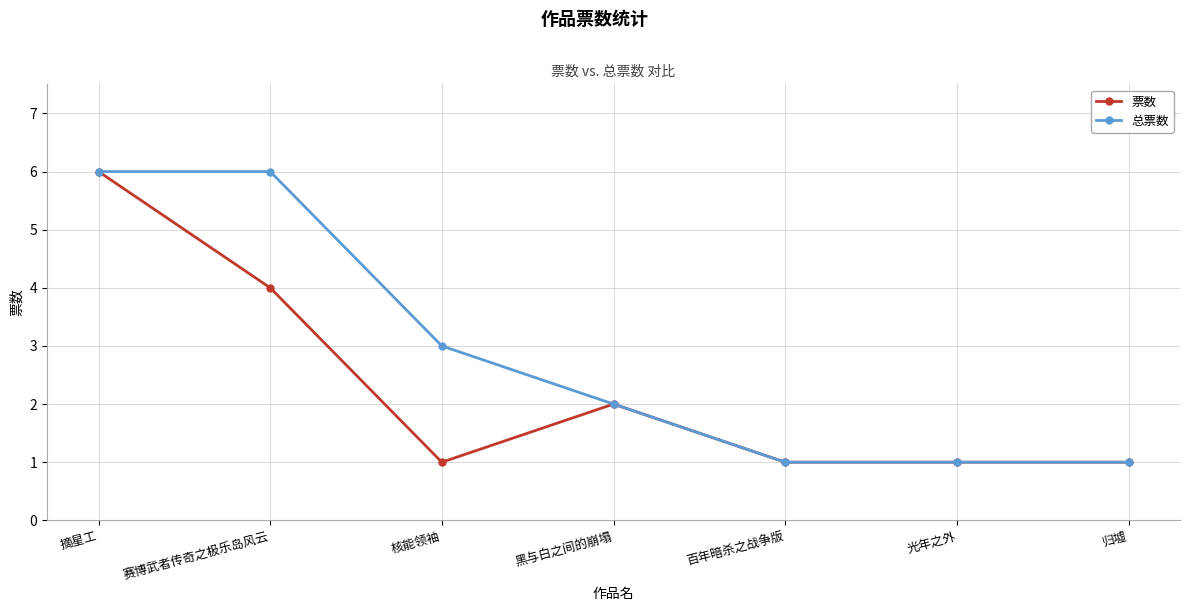

What is the difference between the 票数 values at 黑与白之间的崩塌 and 百年暗杀之战争版?

1